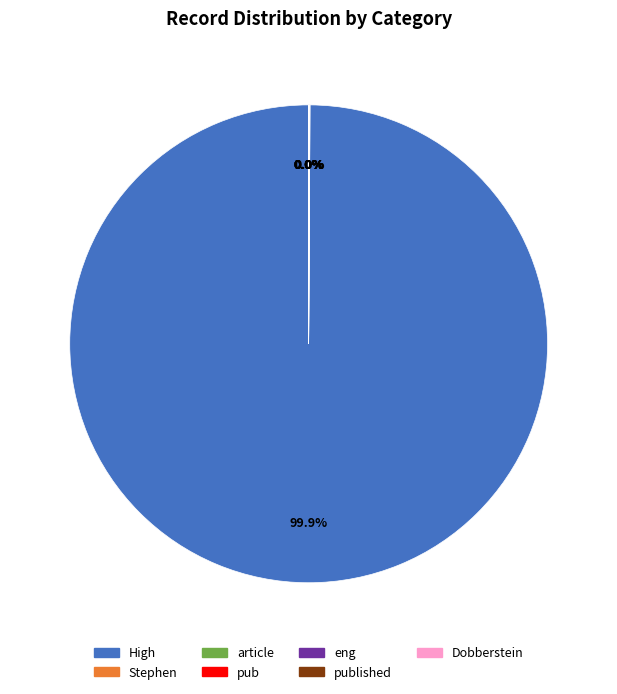

Which category has the biggest portion of the pie?

High